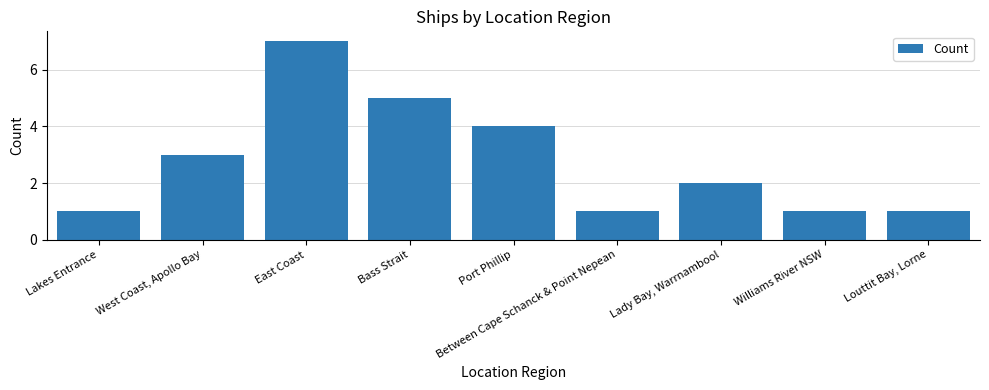

Reading left to right, list all the values displayed in this chart.

Lakes Entrance=1	West Coast, Apollo Bay=3	East Coast=7	Bass Strait=5	Port Phillip=4	Between Cape Schanck & Point Nepean=1	Lady Bay, Warrnambool=2	Williams River NSW=1	Louttit Bay, Lorne=1